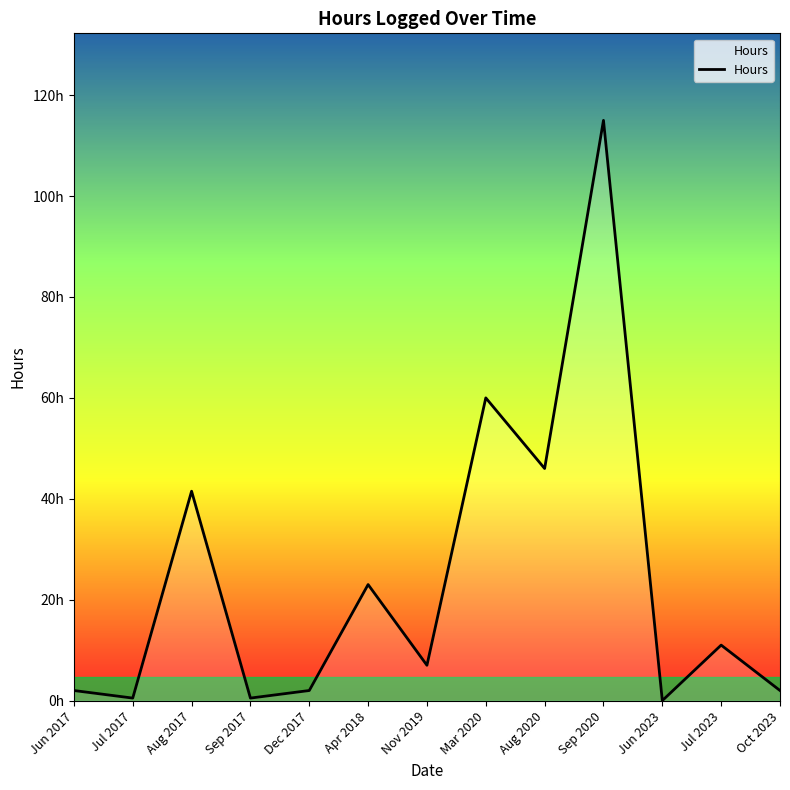

Which category has the highest value across all series?

Sep 2020